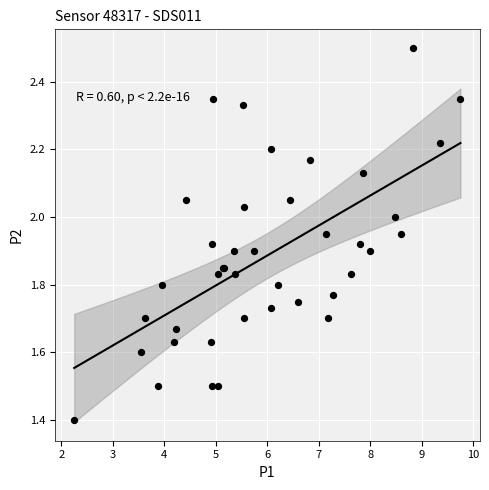

What Y value in the scatter plot is closest to 1?

1.4